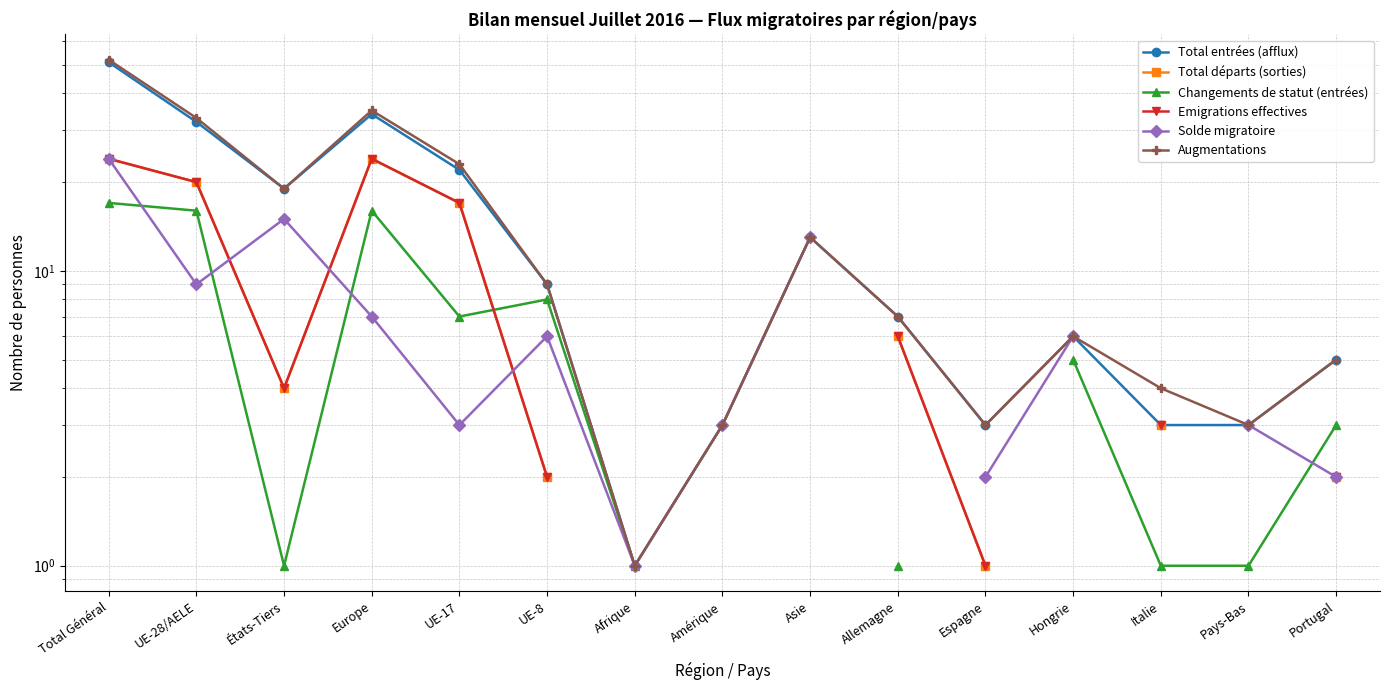

What is the difference between the highest and lowest values at Europe?

28.0